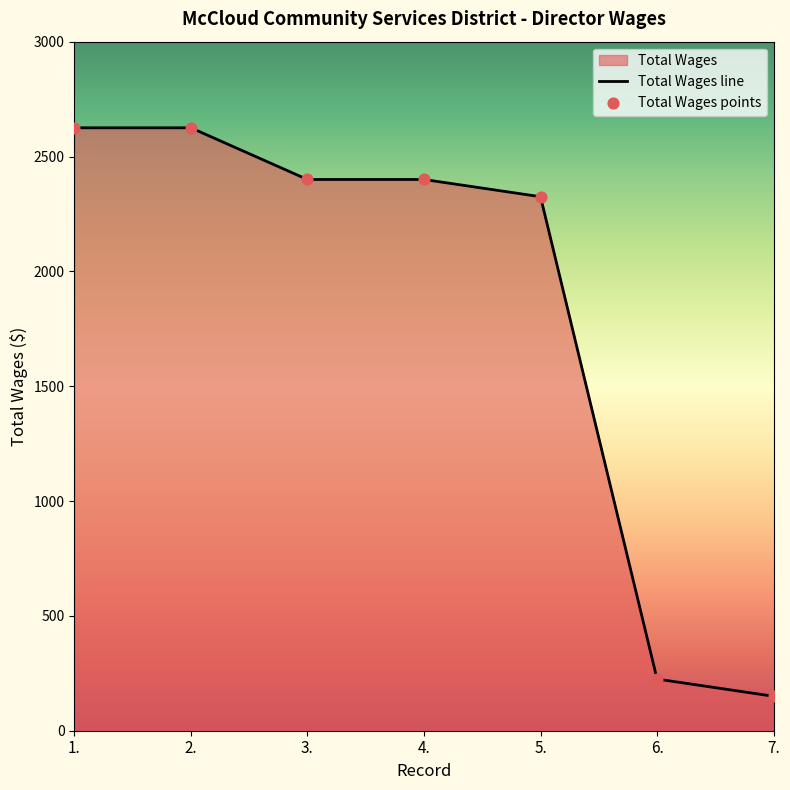

At which category is the sum across all series the highest?

1.